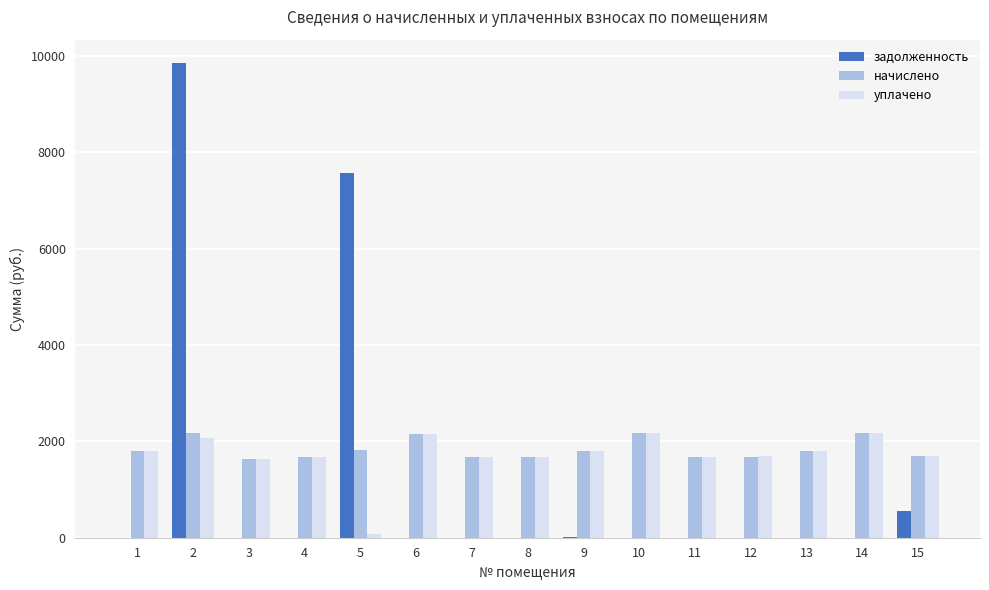

At which category is the sum across all series the highest?

2